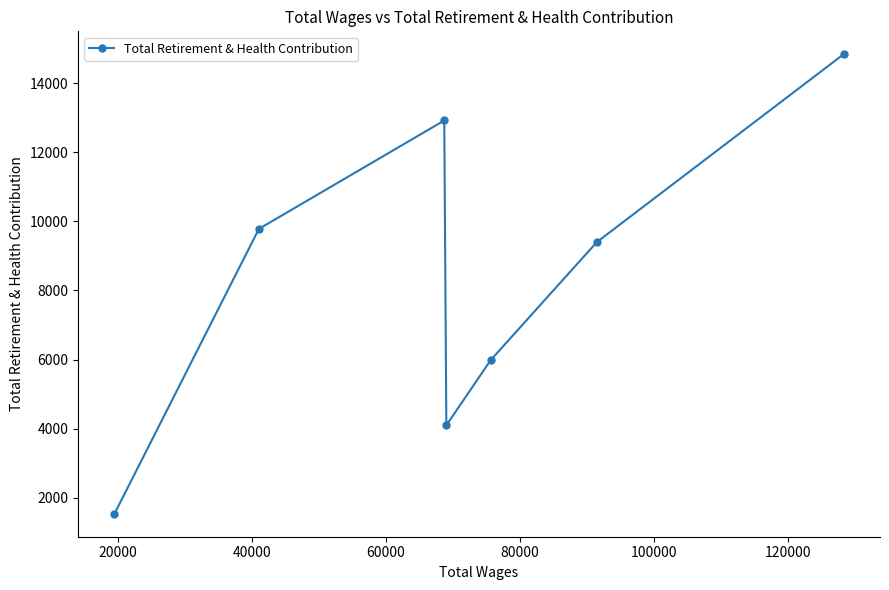

What is the greatest value displayed?

14839